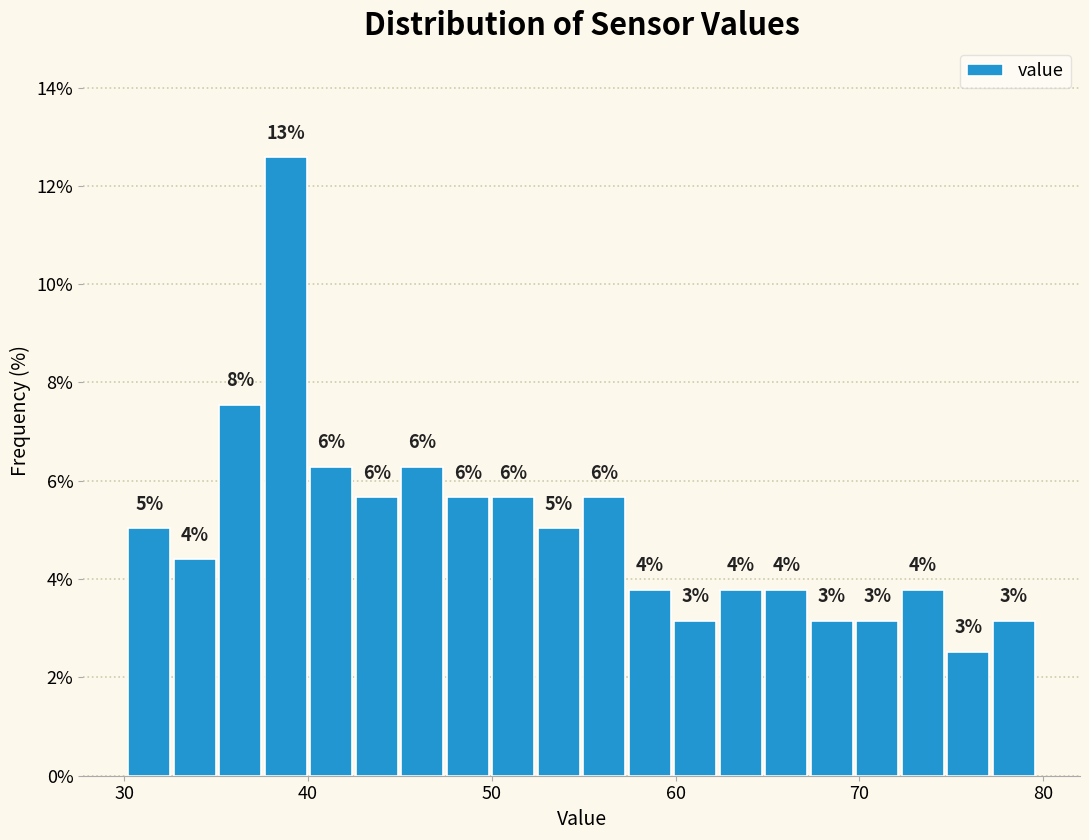

Around what value on the x-axis is the tallest bar? Give the approximate position of its centre, as read against the axis.

39